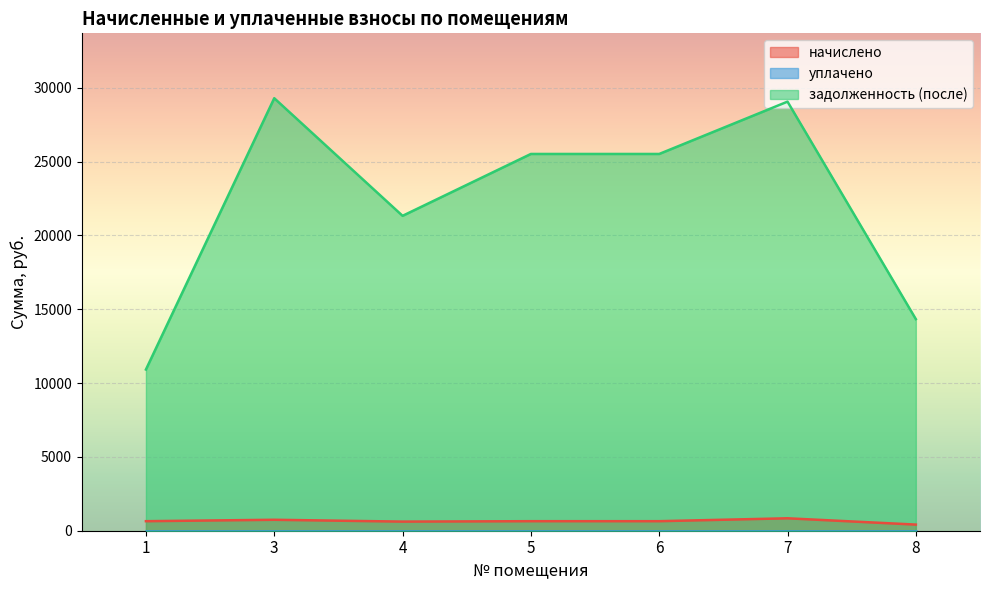

In начислено, how many points are higher than both neighbors (excluding endpoints)?

2